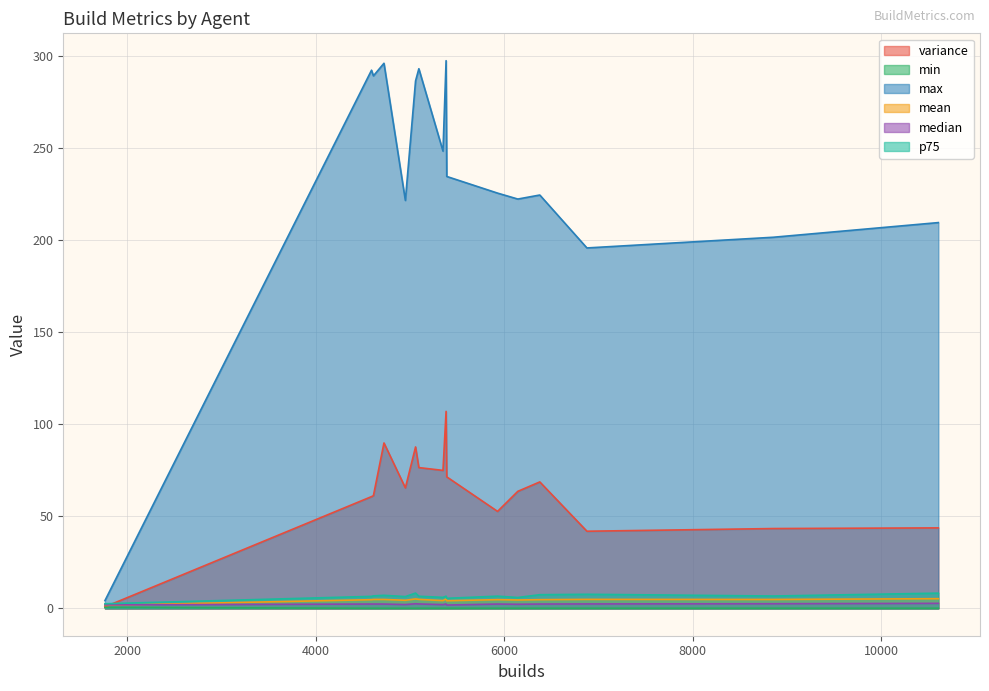

The variance series shows 139.6 at 5382. True or false?

False